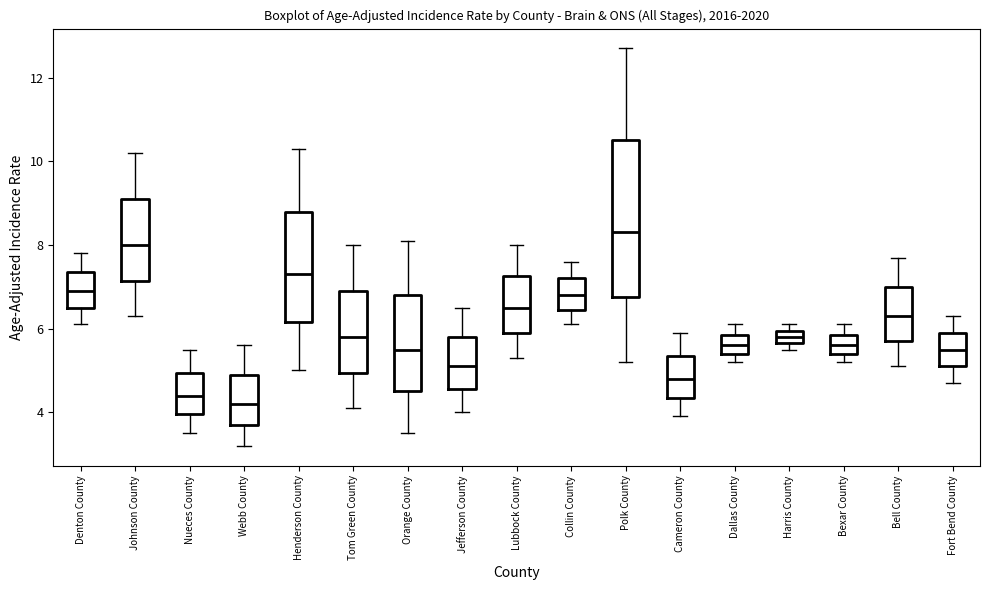

Which box is the tallest, from its lower edge to its upper edge?

Polk County